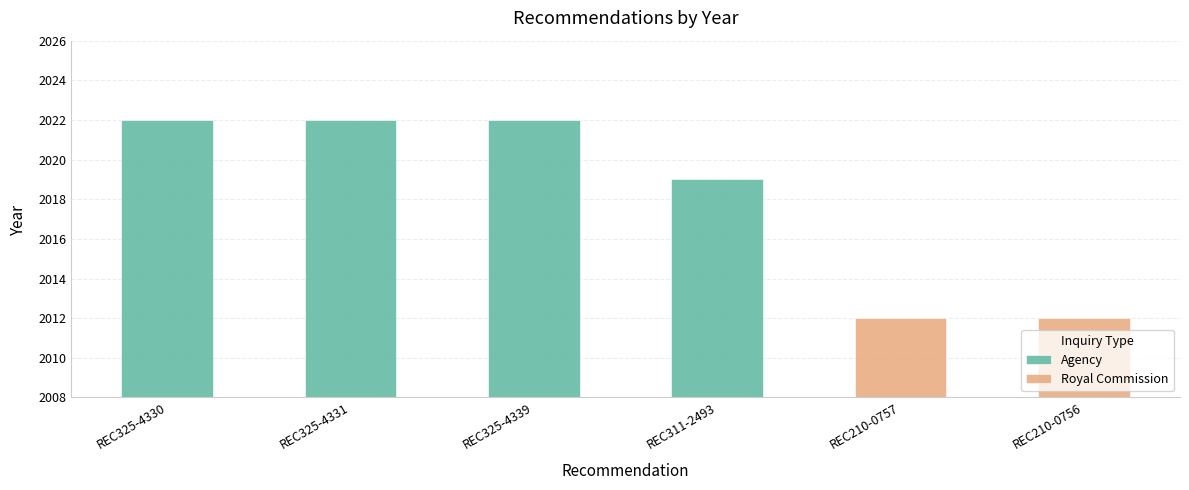

Is it true that the value at REC325-4330 is 2022?

True